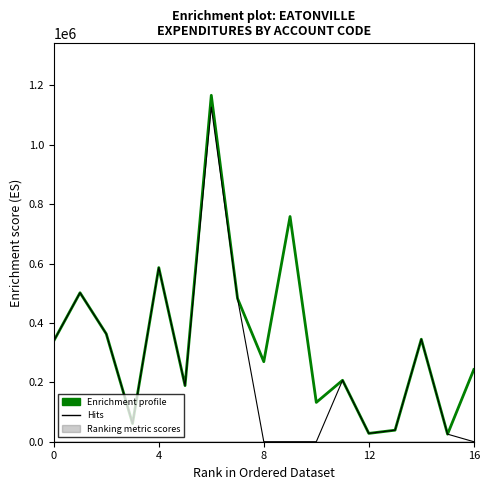

What is the sum of all Hits values?

4295215